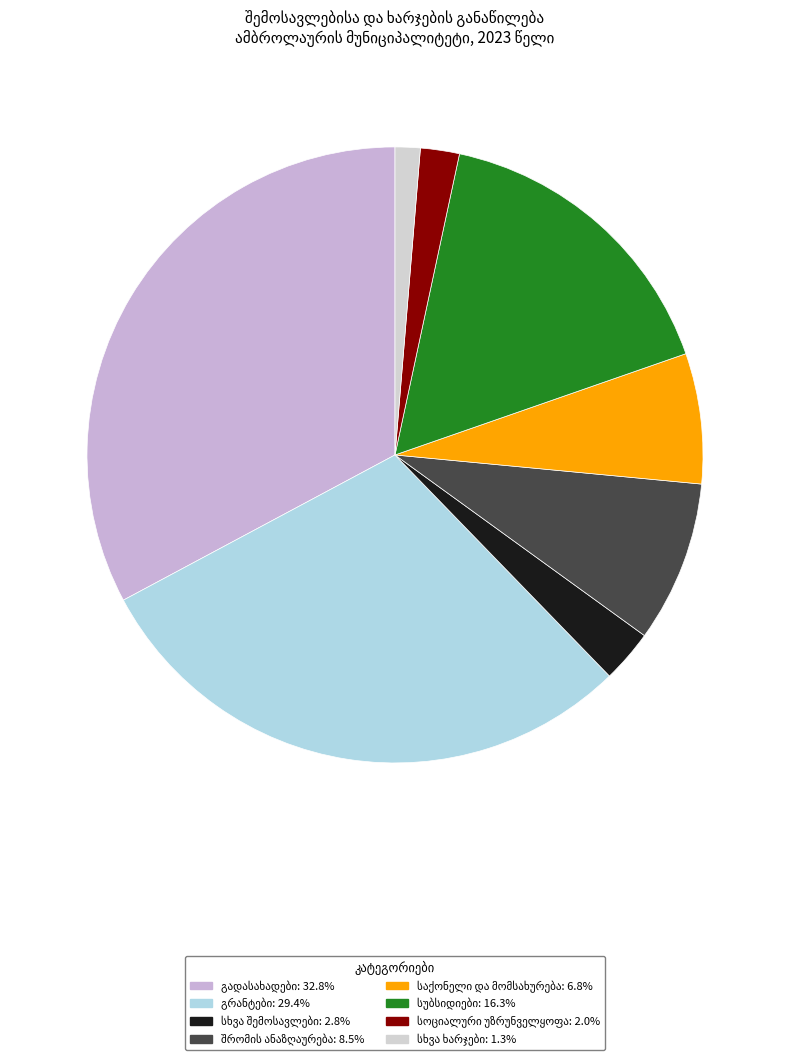

How many slices are in this pie chart?

8